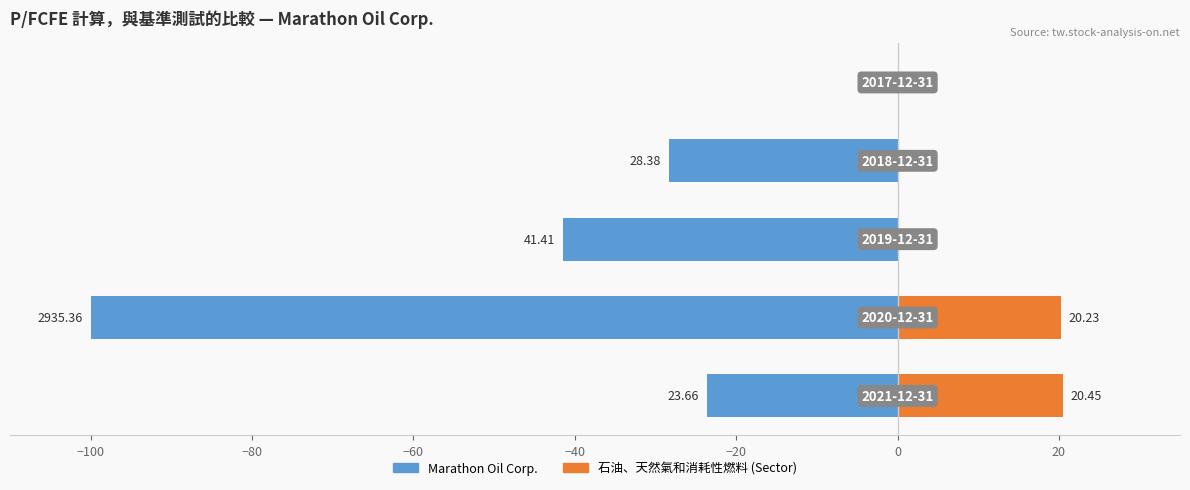

What is the minimum value shown in the chart?

-100.0